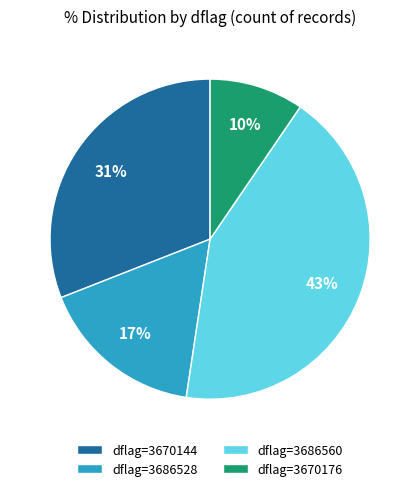

Rank the categories by value from highest to lowest.

dflag=3686560, dflag=3670144, dflag=3686528, dflag=3670176